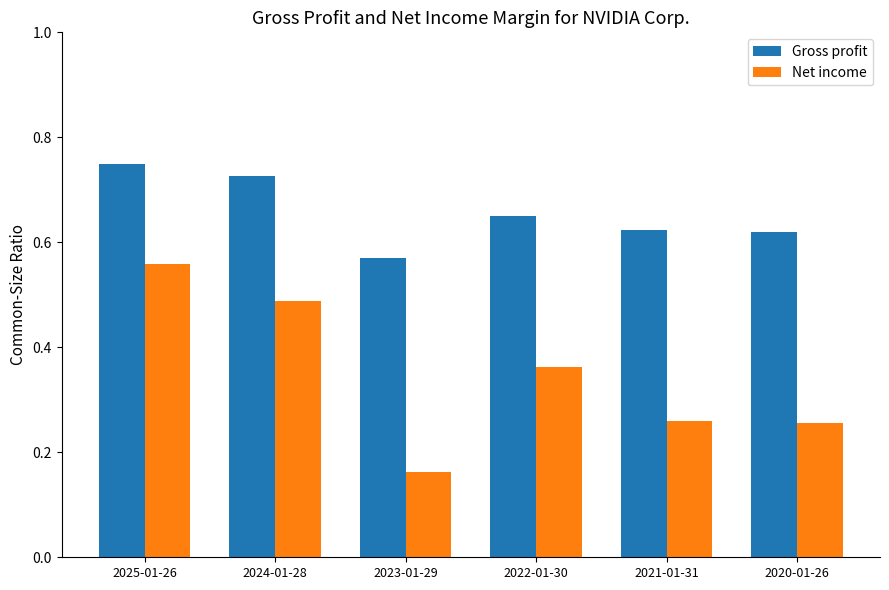

What is the total value across all series at 2025-01-26?

1.3